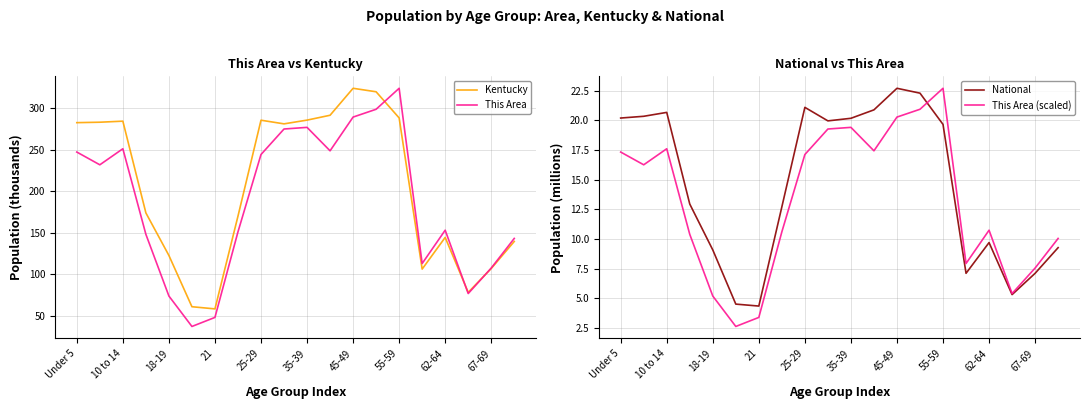

Is it true that This Area equals 76.4 at 10 to 14?

False